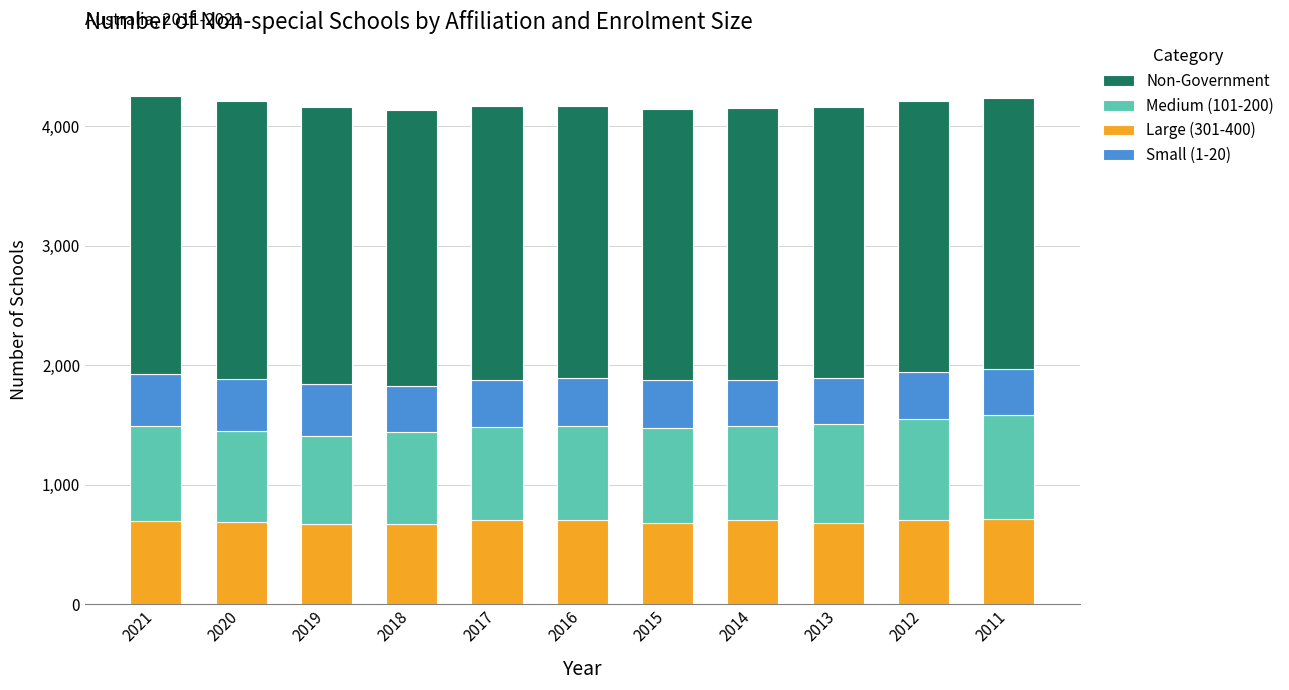

The Large (301-400) series shows 717 at 2011. True or false?

True